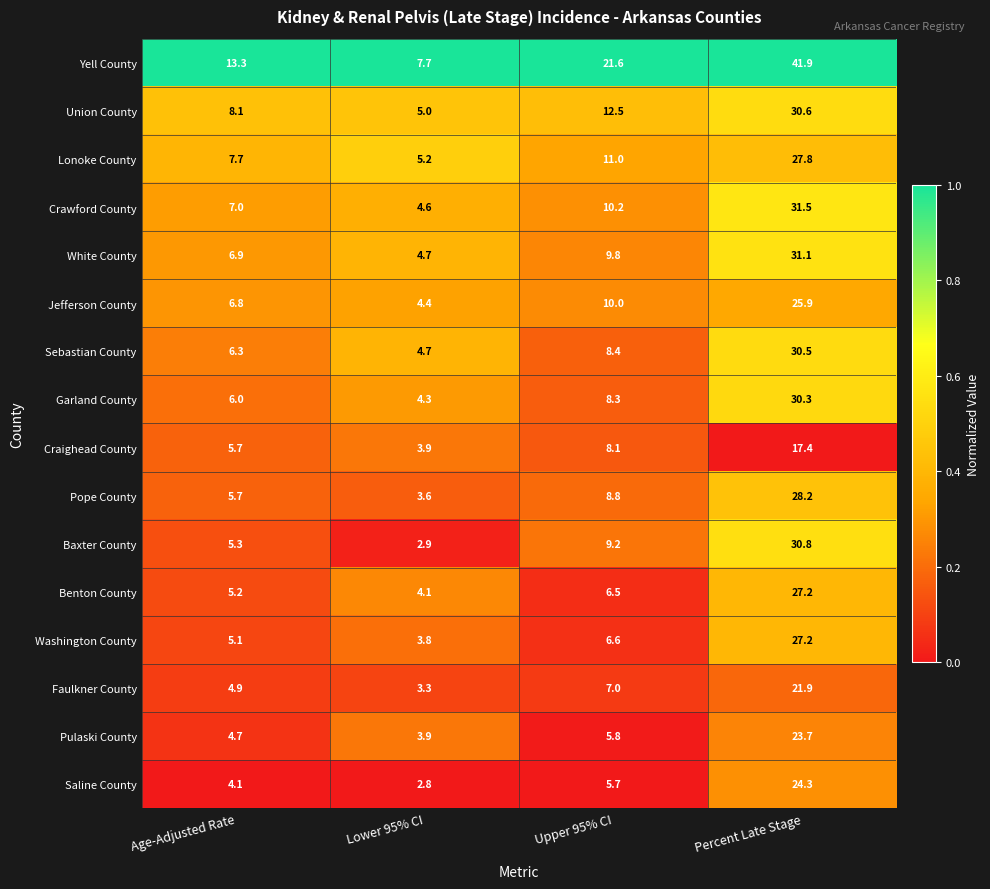

What is the difference between the maximum and minimum values in the White County series?

26.4